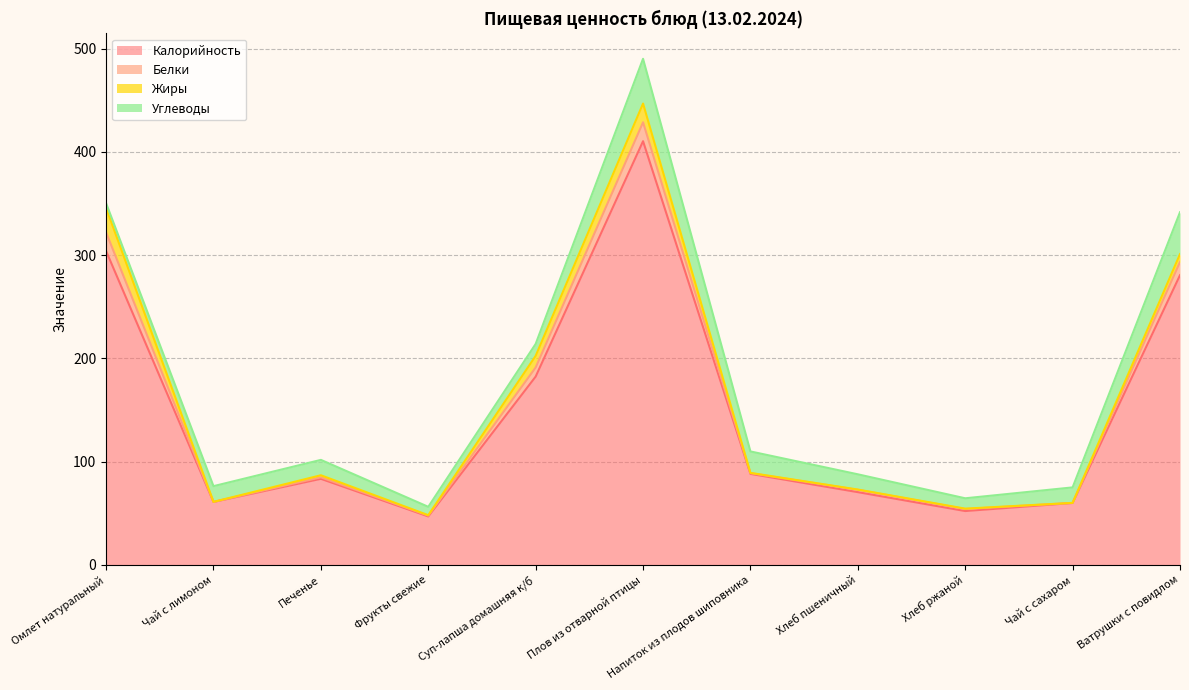

The value of Калорийность at Чай с сахаром is 60.0. True or false?

True